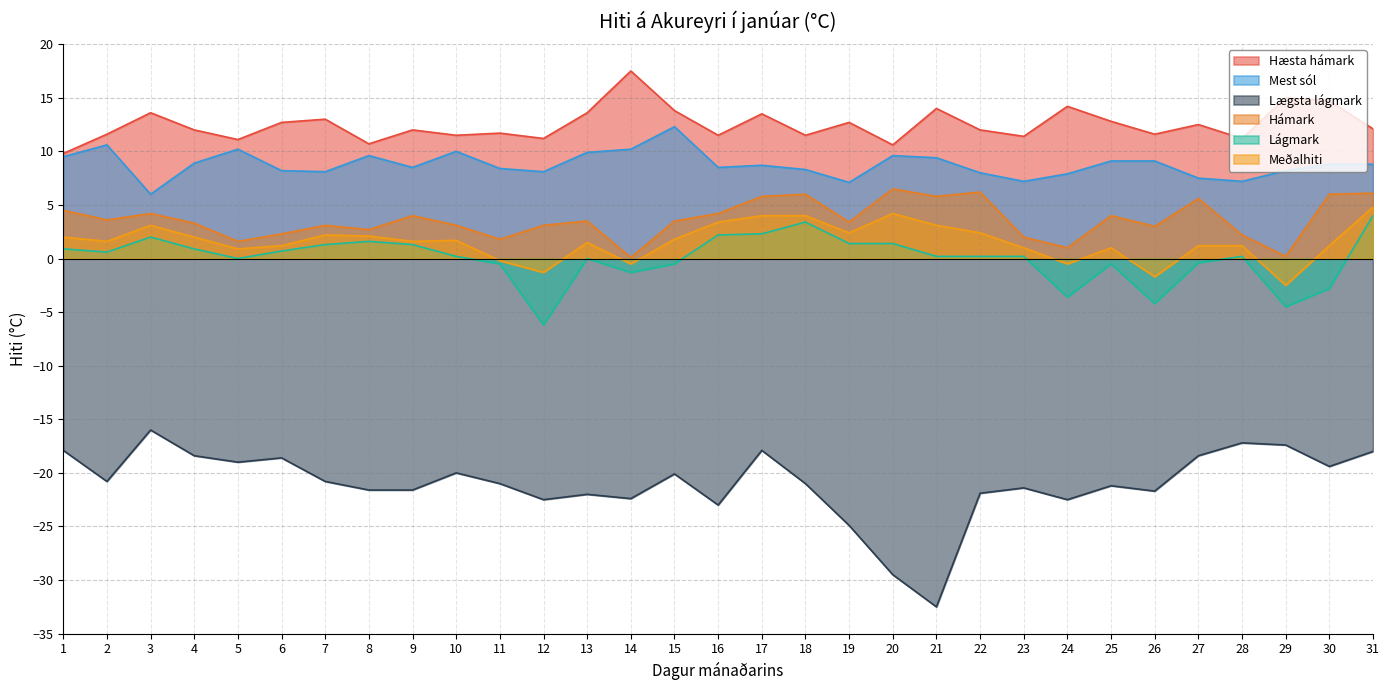

What is the spread (max minus min) of values at 21?

46.5